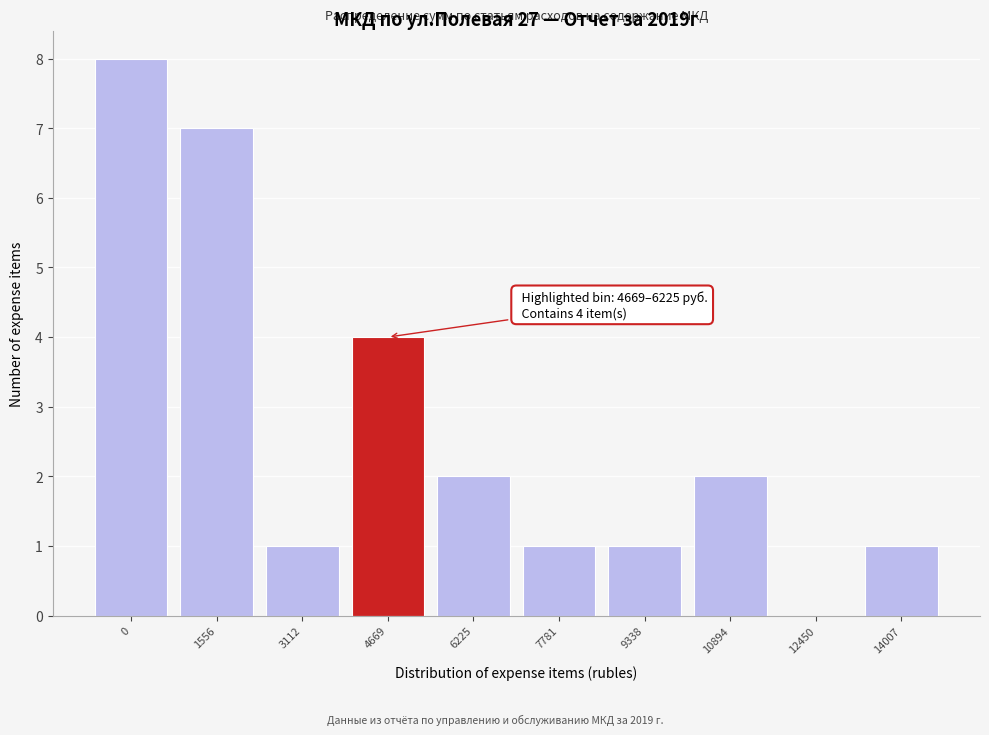

Reading left to right, what are all the values shown in this chart?

0=8	1556=7	3112=1	4669=4	6225=2	7781=1	9338=1	10894=2	12450=0	14007=1